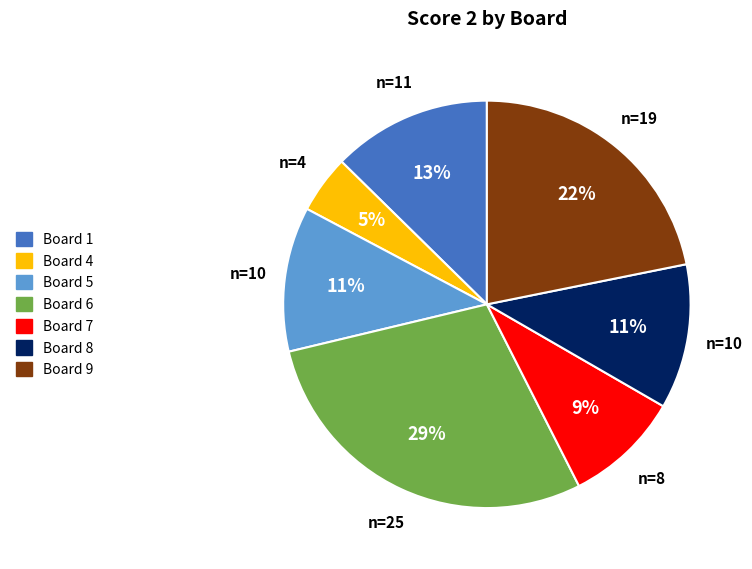

To the nearest percent, what is the difference between the largest and smallest slice percentages?

24%